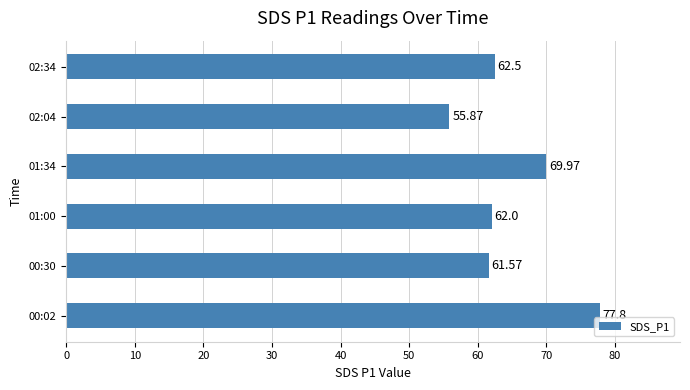

How many bars are there in total?

6